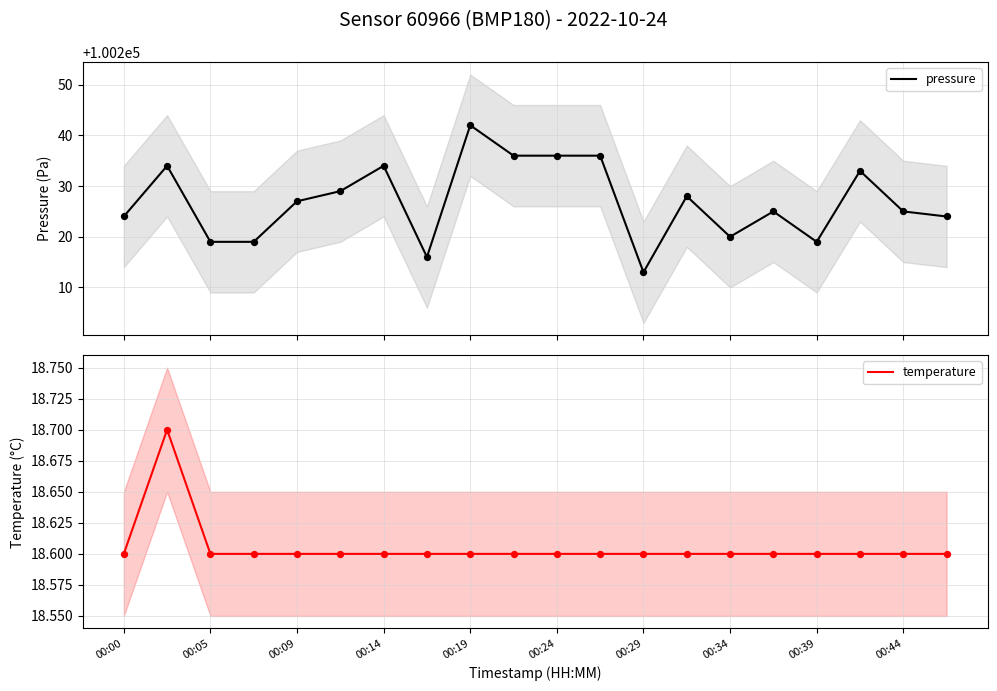

What is the lowest value of the pressure series?

100213